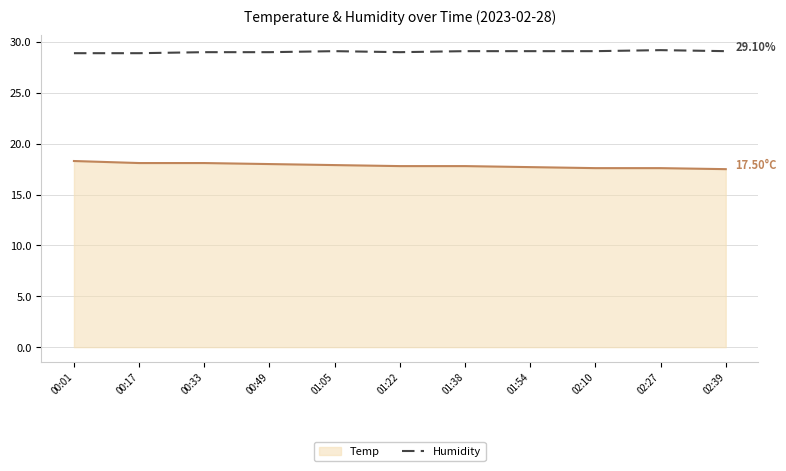

Rank the series at 02:27 from lowest to highest value.

Temp, Humidity